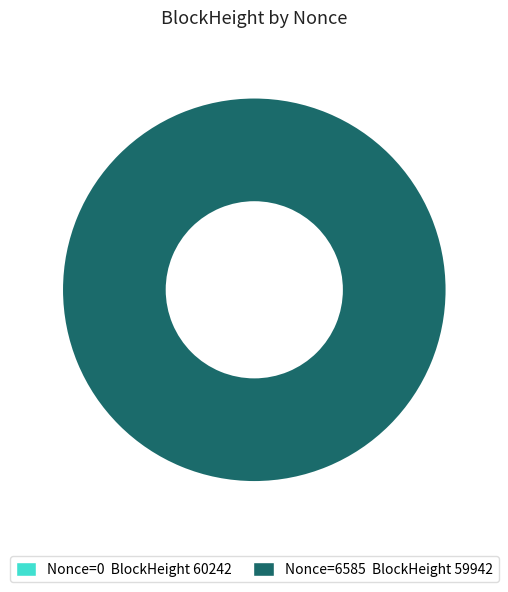

True or false: 60242 accounts for 0% of the total.

True